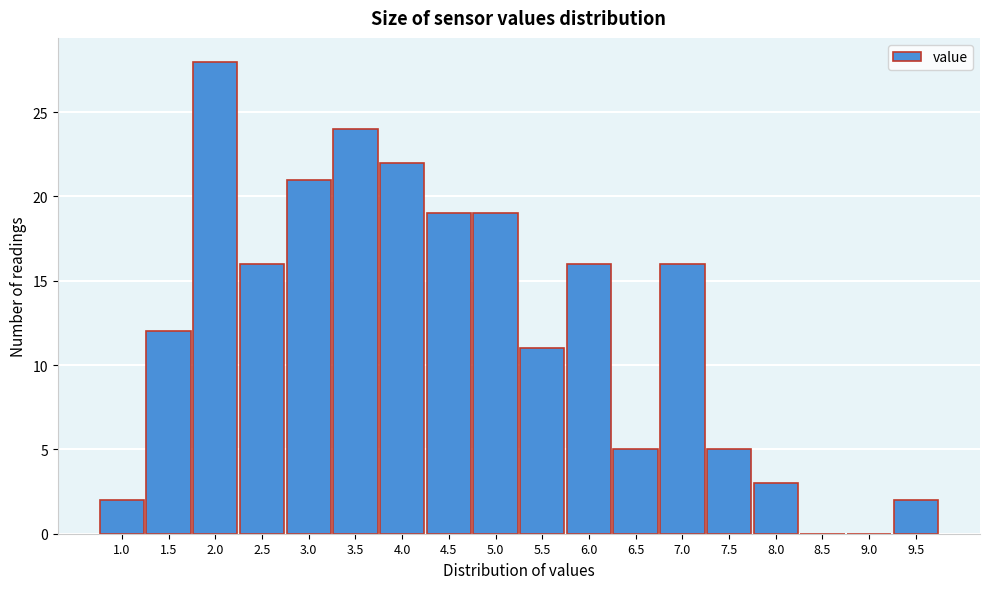

Reading left to right, what are all the values shown in this chart?

1.0=2	1.5=12	2.0=28	2.5=16	3.0=21	3.5=24	4.0=22	4.5=19	5.0=19	5.5=11	6.0=16	6.5=5	7.0=16	7.5=5	8.0=3	8.5=0	9.0=0	9.5=2